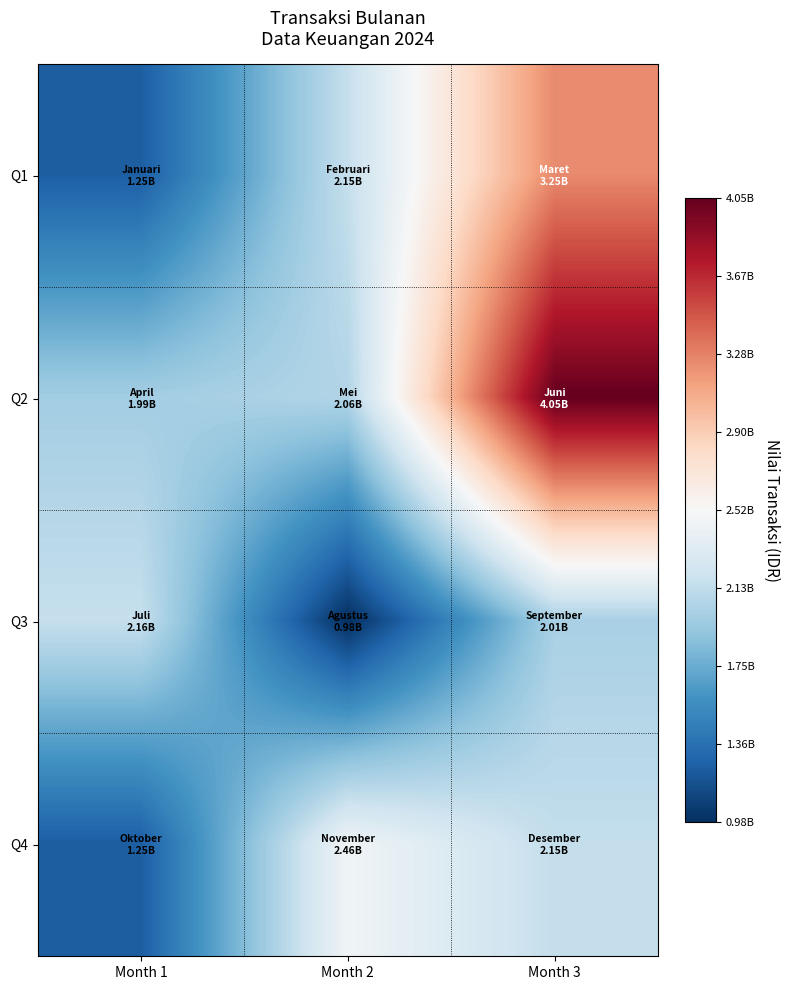

Reading right to left, what are all the values shown in this chart?

Q1: Month 3=3245875000	Month 2=2154870000	Month 1=1250075000
Q2: Month 3=4052500000	Month 2=2057500000	Month 1=1985750000
Q3: Month 3=2014578000	Month 2=978500000	Month 1=2158780000
Q4: Month 3=2145000000	Month 2=2457800000	Month 1=1245780000